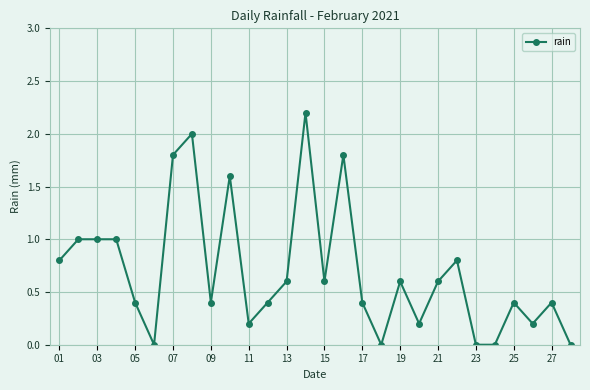

What is the greatest value displayed?

2.2